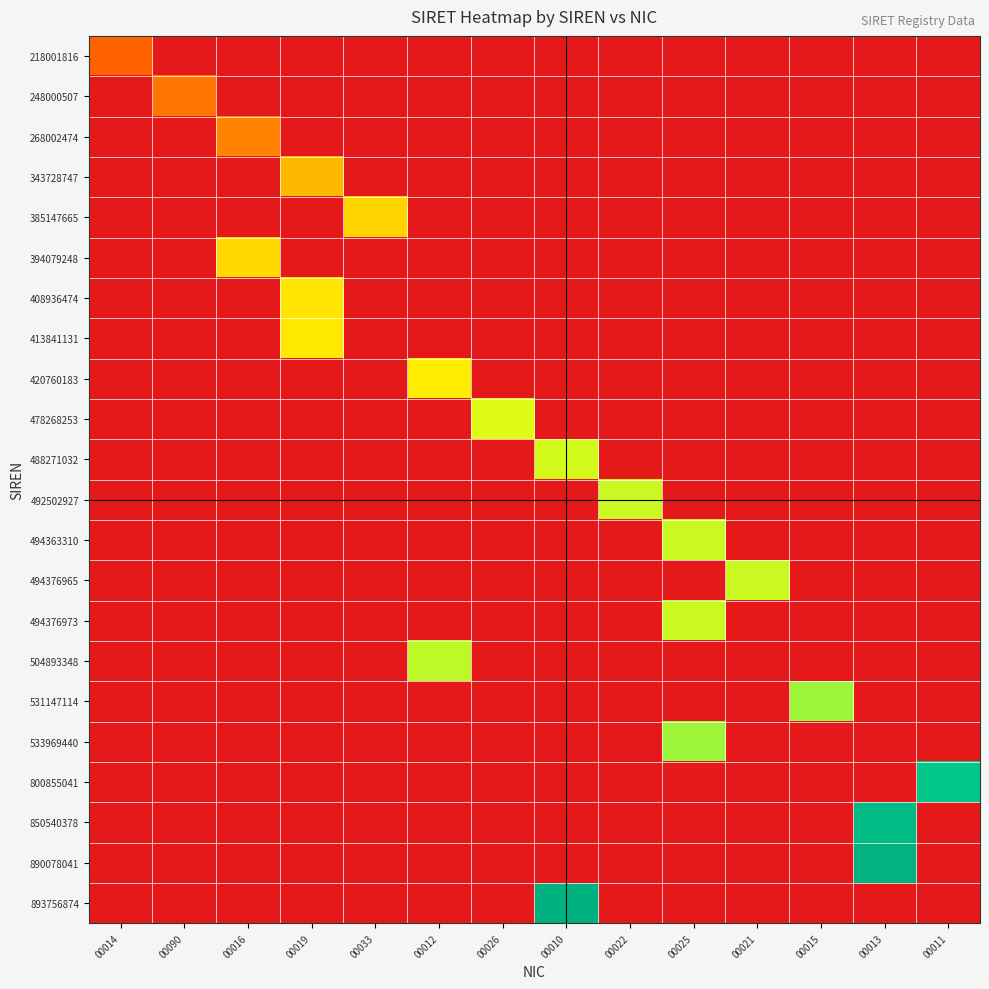

What is the total value across all series at 00013?

174061841900026